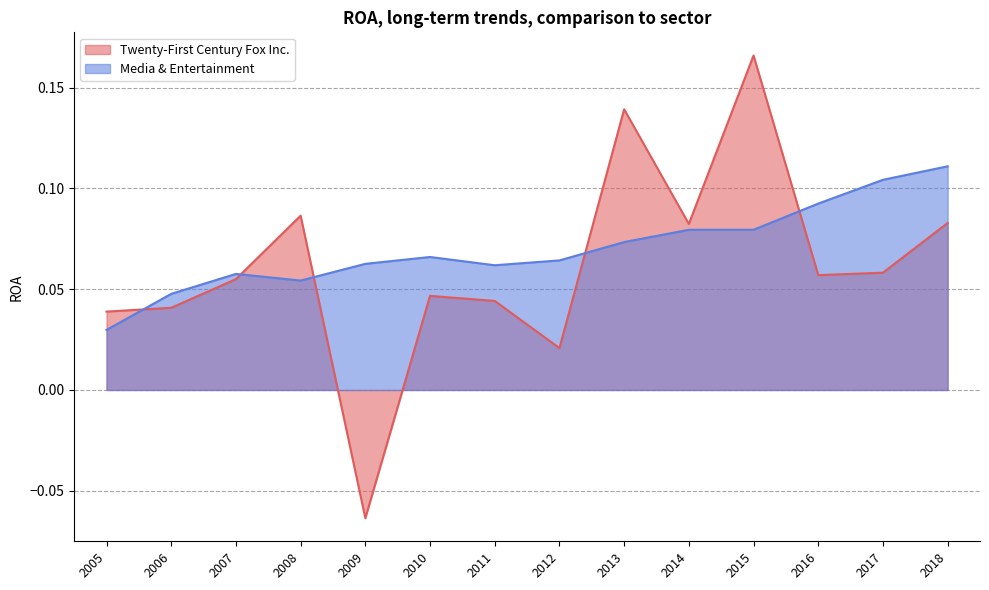

What is the smallest value displayed?

-0.1